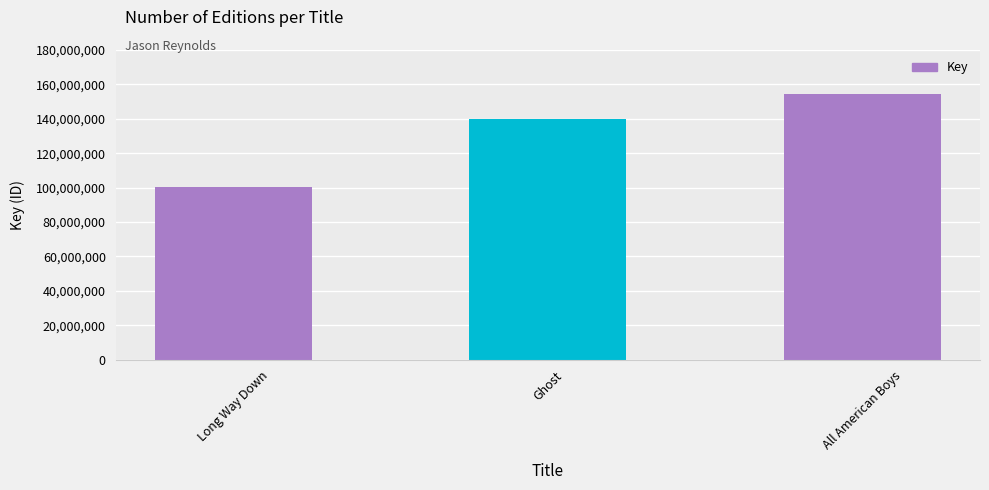

Is it true that the value at Long Way Down is 36829713?

False